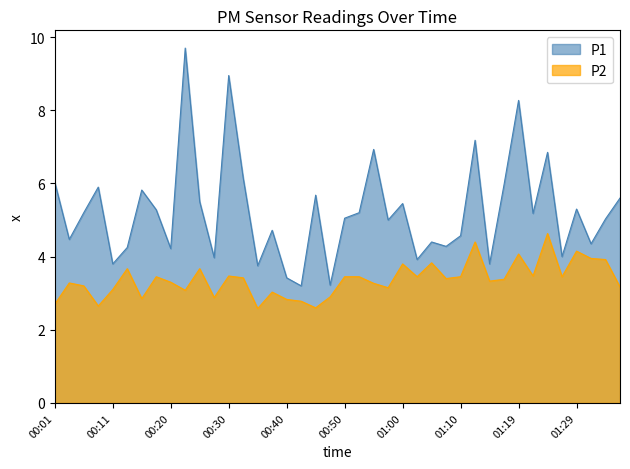

Does the chart display data point markers on the line(s)?

No